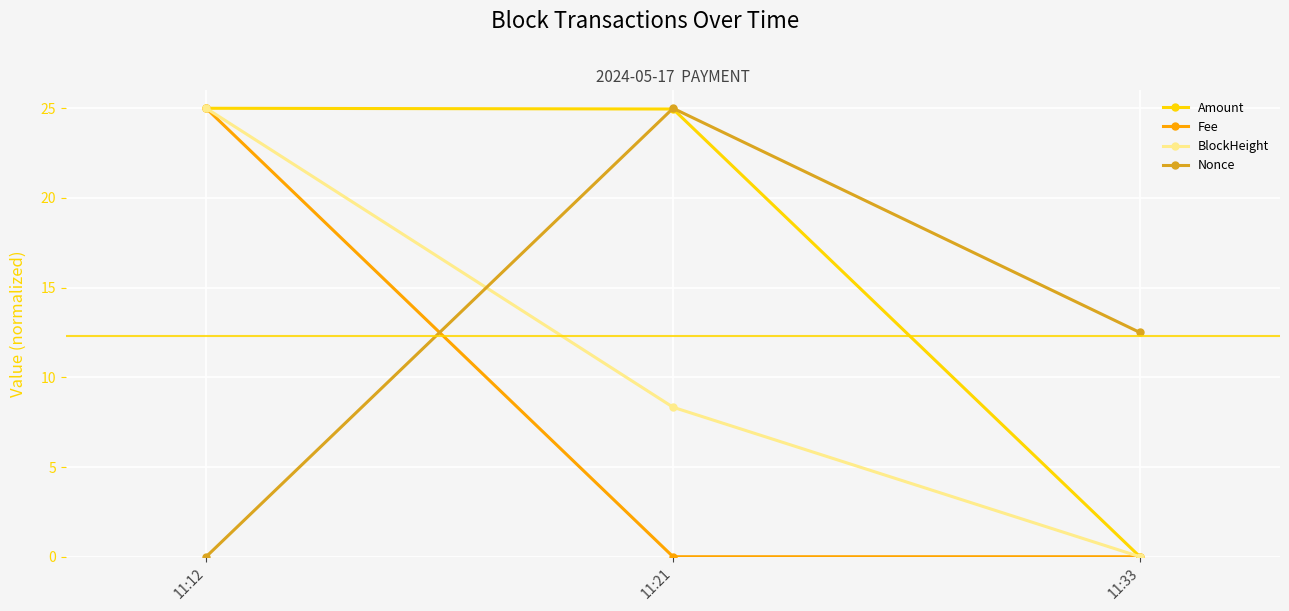

What is the difference between the Fee values at 11:33 and 11:12?

25.0